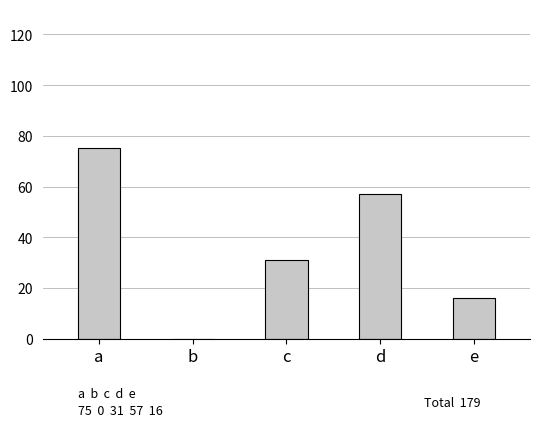

Reading left to right, list all the values displayed in this chart.

75	0	31	57	16